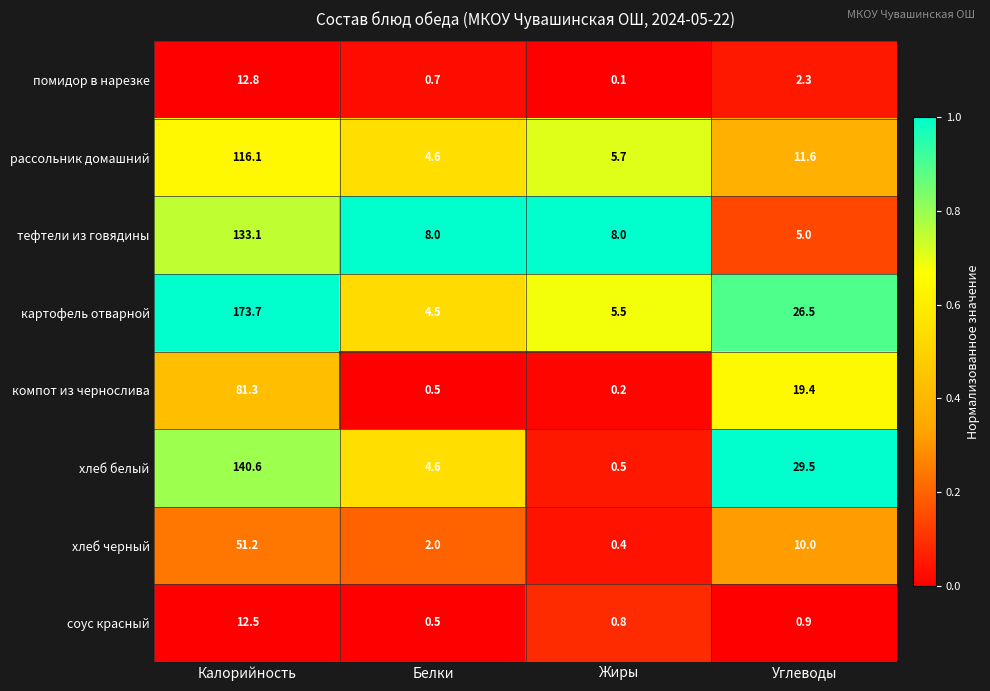

What is the greatest value displayed?

173.7